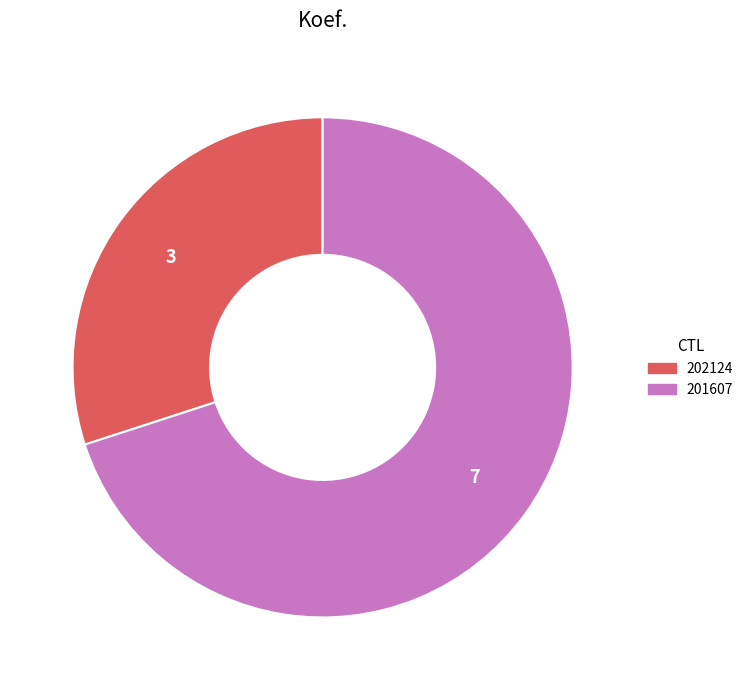

Which slice represents more than half of the pie?

201607